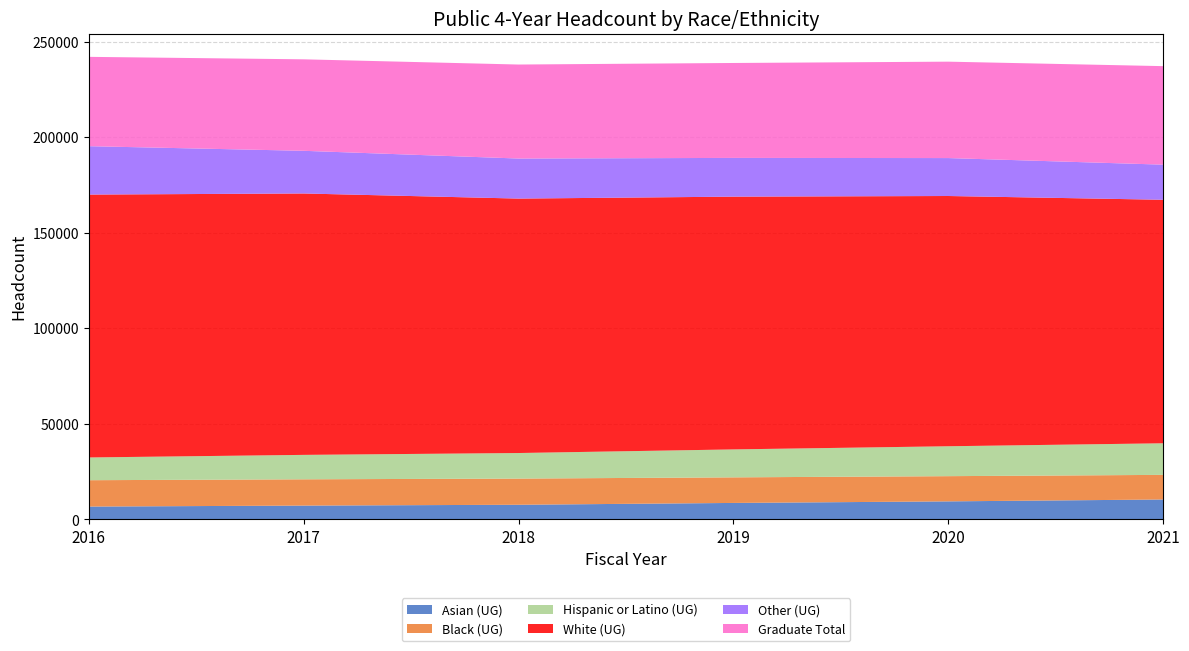

Reading left to right, extract all data points from this chart.

Asian (UG): 2016=6709	2017=7219	2018=7650	2019=8607	2020=9424	2021=10411
Black (UG): 2016=13792	2017=13751	2018=13701	2019=13384	2020=13190	2021=12880
Hispanic or Latino (UG): 2016=11895	2017=12780	2018=13371	2019=14621	2020=15647	2021=16524
White (UG): 2016=137543	2017=136763	2018=133122	2019=132242	2020=130930	2021=127407
Other (UG): 2016=25317	2017=22327	2018=20951	2019=20270	2020=19847	2021=18369
Graduate Total: 2016=46743	2017=47864	2018=49183	2019=49664	2020=50442	2021=51547